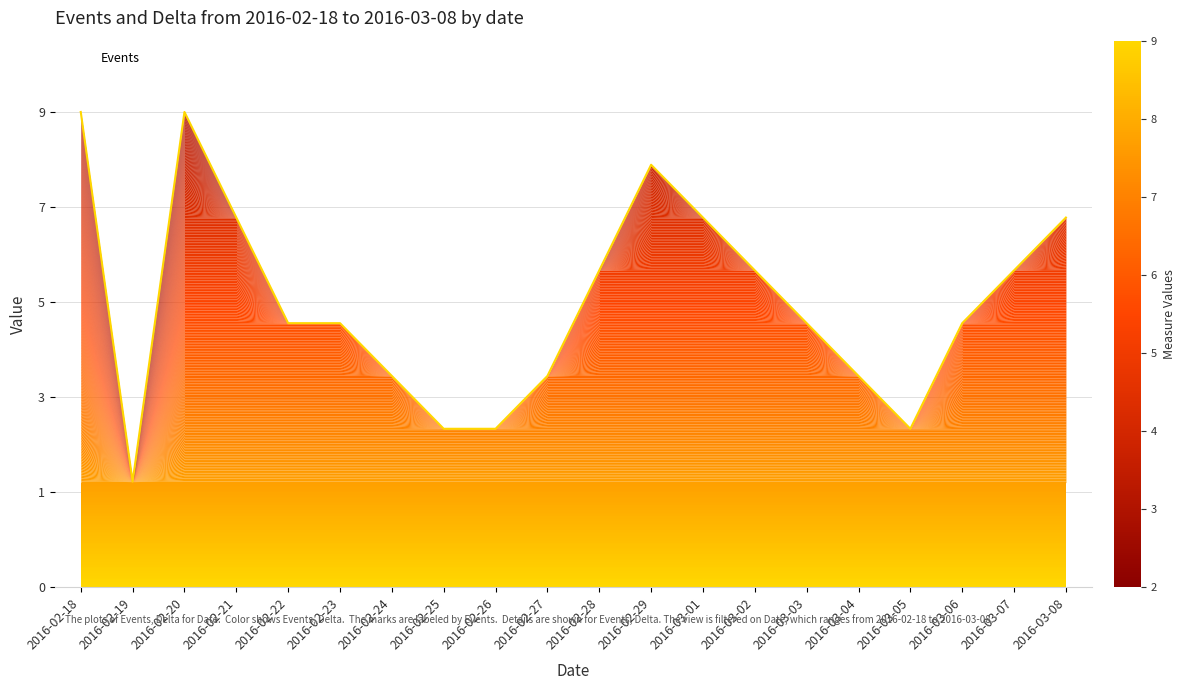

Does the chart display data point markers on the line(s)?

No